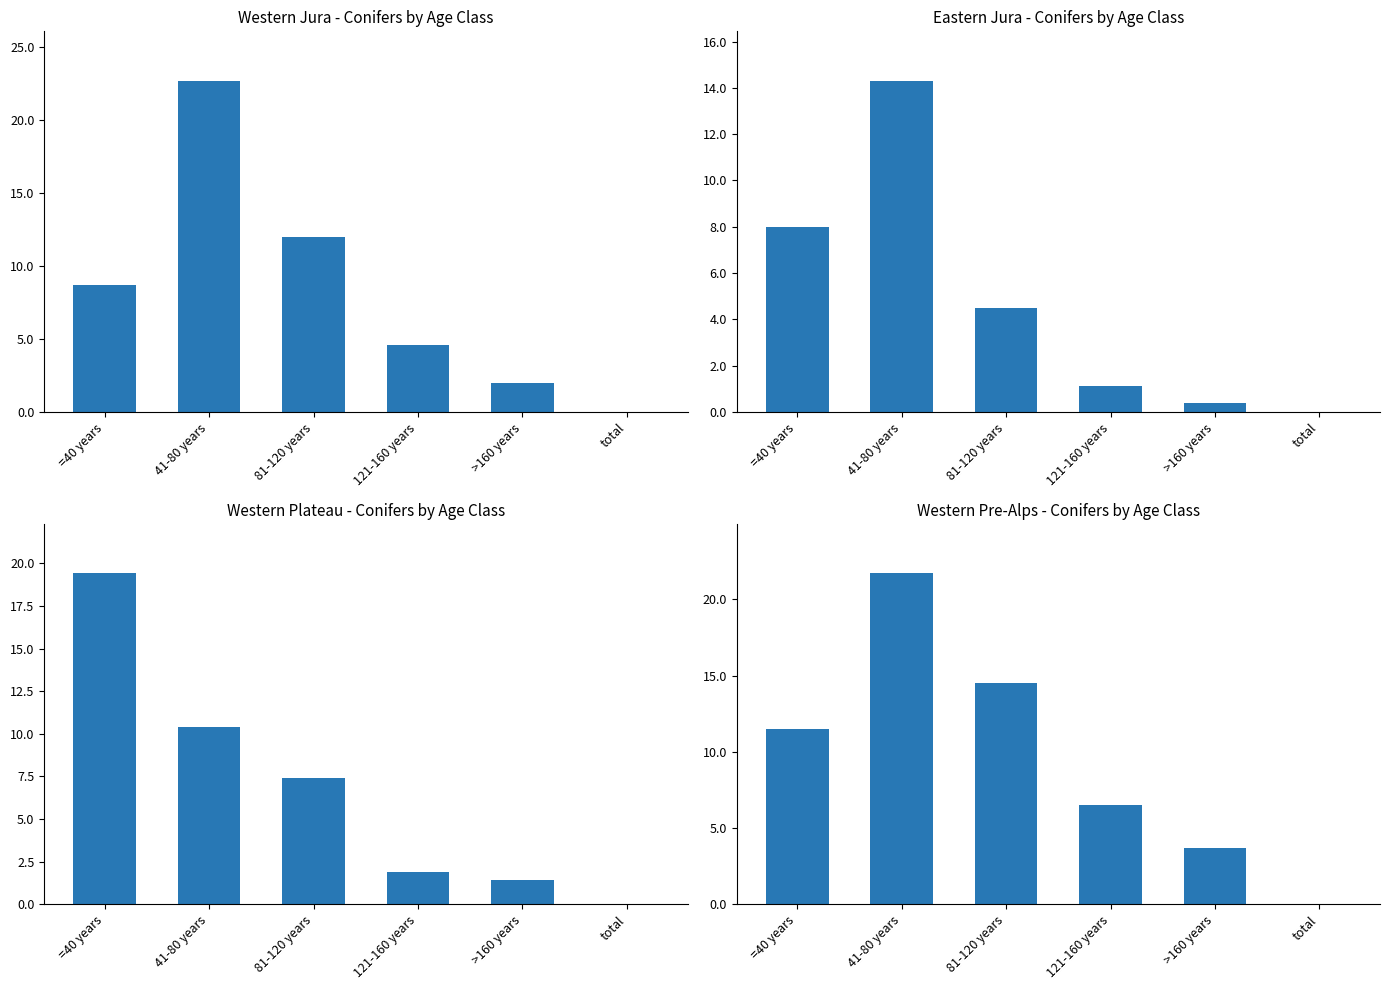

Reading left to right, transcribe all the data shown in this chart.

Western Jura (conifers): =40 years=8.7	41-80 years=22.7	81-120 years=12.0	121-160 years=4.6	>160 years=2.0	total=0.0
Eastern Jura (conifers): =40 years=8.0	41-80 years=14.3	81-120 years=4.5	121-160 years=1.1	>160 years=0.4	total=0.0
Western Plateau (conifers): =40 years=19.4	41-80 years=10.4	81-120 years=7.4	121-160 years=1.9	>160 years=1.4	total=0.0
Western Pre-Alps (conifers): =40 years=11.5	41-80 years=21.7	81-120 years=14.5	121-160 years=6.5	>160 years=3.7	total=0.0